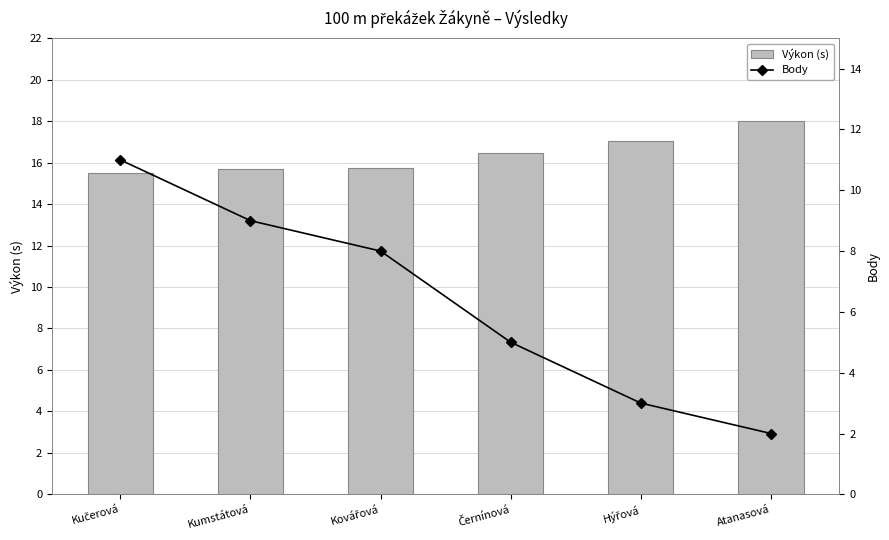

What is the sum of the Body values at Kovářová and Hýřová?

11.0